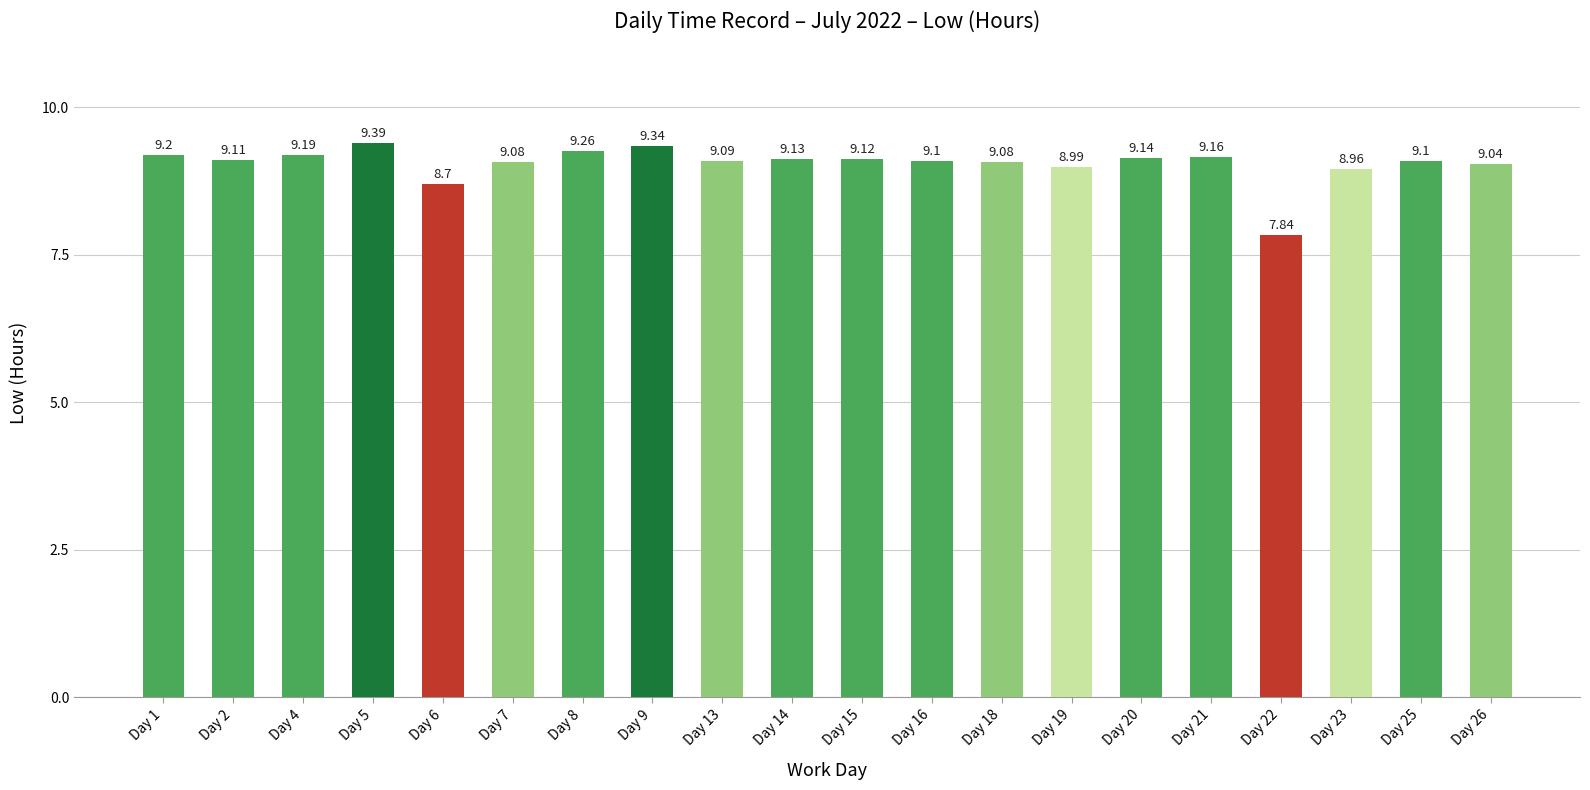

What is the value of the 5th bar from the left?

8.7